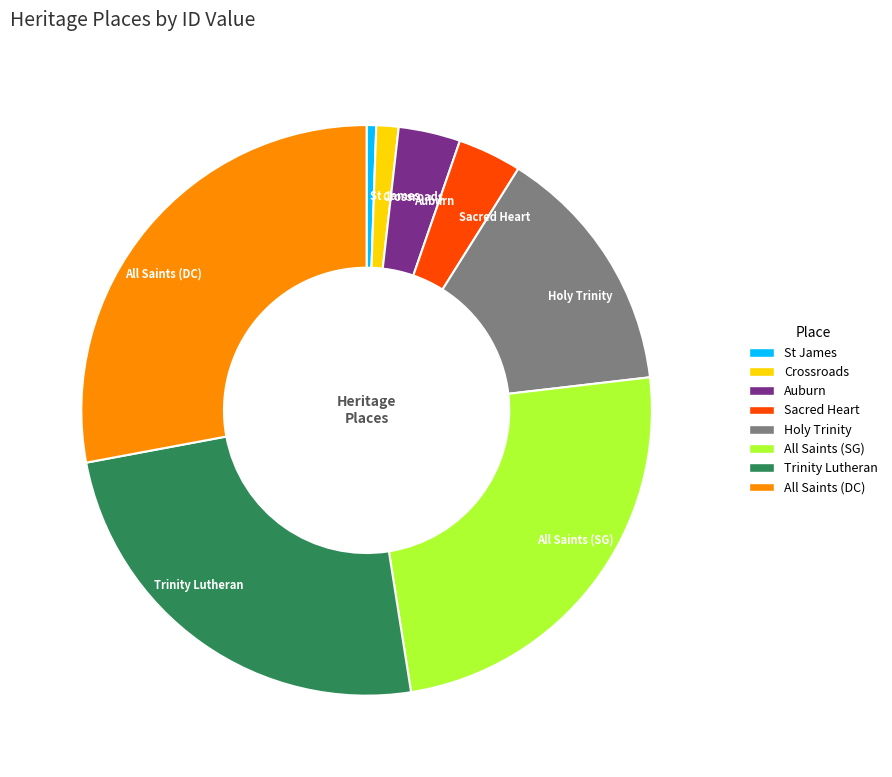

Does Sacred Heart account for over 50% of the chart?

No